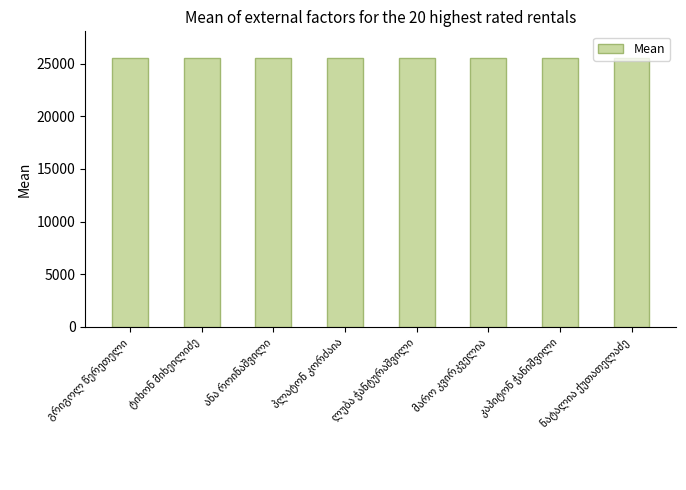

What is the greatest value displayed?

25548